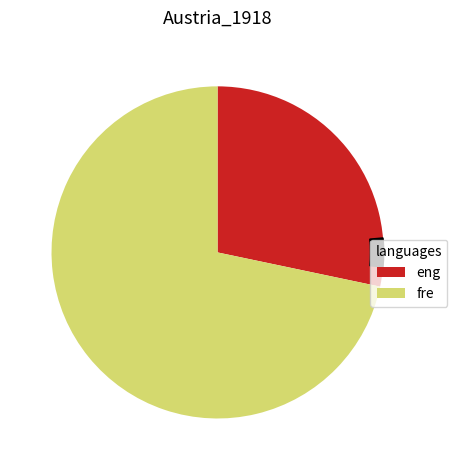

How much of the chart is everything except 3?

92.9%